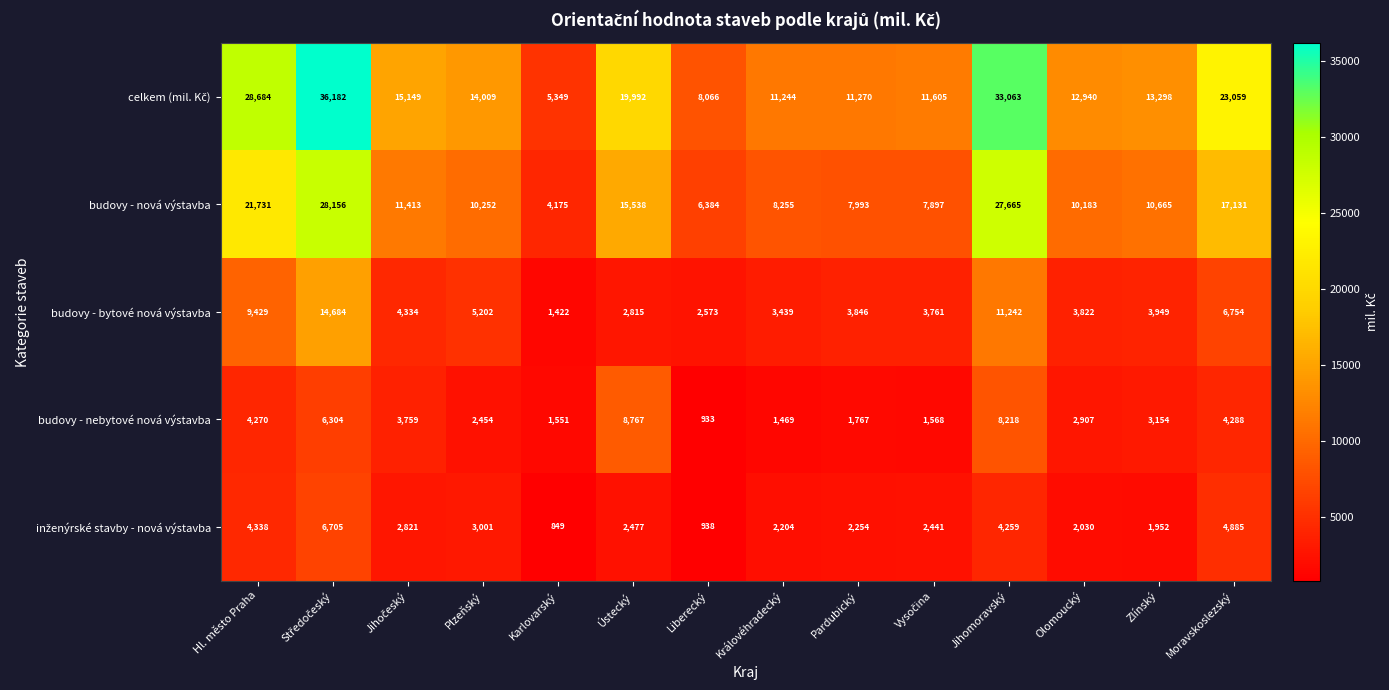

The budovy - bytové nová výstavba series shows 3604 at Jihomoravský. True or false?

False